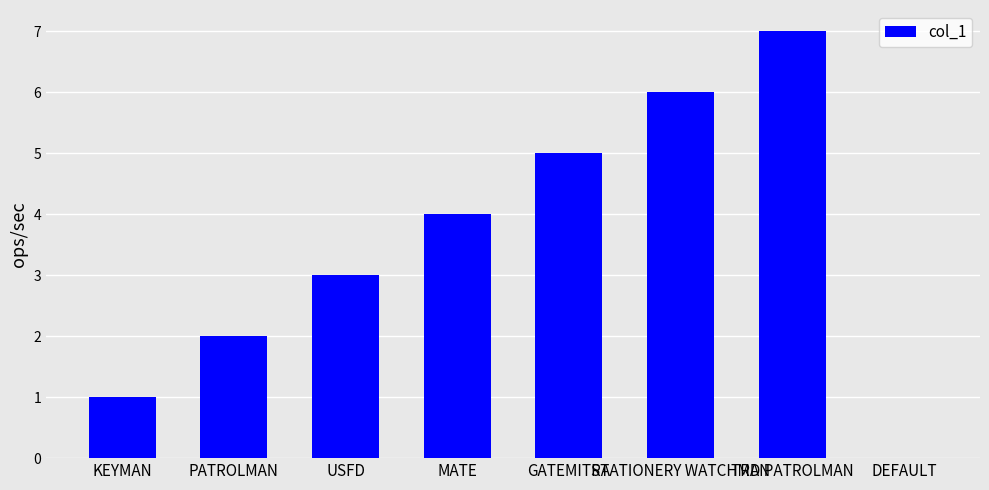

True or false: the data shows 4 at STATIONERY WATCHMAN.

False